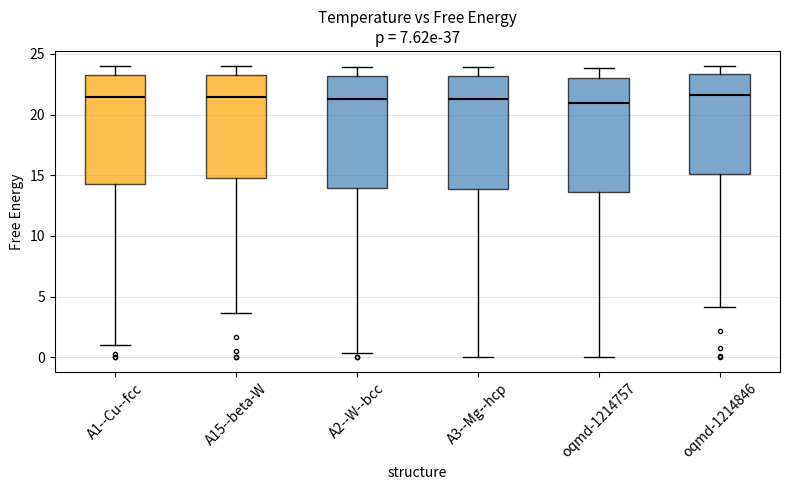

Reading left to right, transcribe this box plot: for each box, give where its median line is, the range the box spans, and where its two whiskers end, as read against the y-axis. The values are not printed on the chart, so give them approximately, as read against the axis.

A1--Cu--fcc: median 21.5, box 14.5 to 23.5, whiskers 1.0 to 24.0
A15--beta-W: median 21.5, box 14.5 to 23.5, whiskers 3.5 to 24.0
A2--W--bcc: median 21.5, box 14.0 to 23.0, whiskers 0.5 to 24.0
A3--Mg--hcp: median 21.5, box 14.0 to 23.0, whiskers 0.0 to 24.0
oqmd-1214757: median 21.0, box 13.5 to 23.0, whiskers 0.0 to 24.0
oqmd-1214846: median 21.5, box 15.0 to 23.5, whiskers 4.0 to 24.0